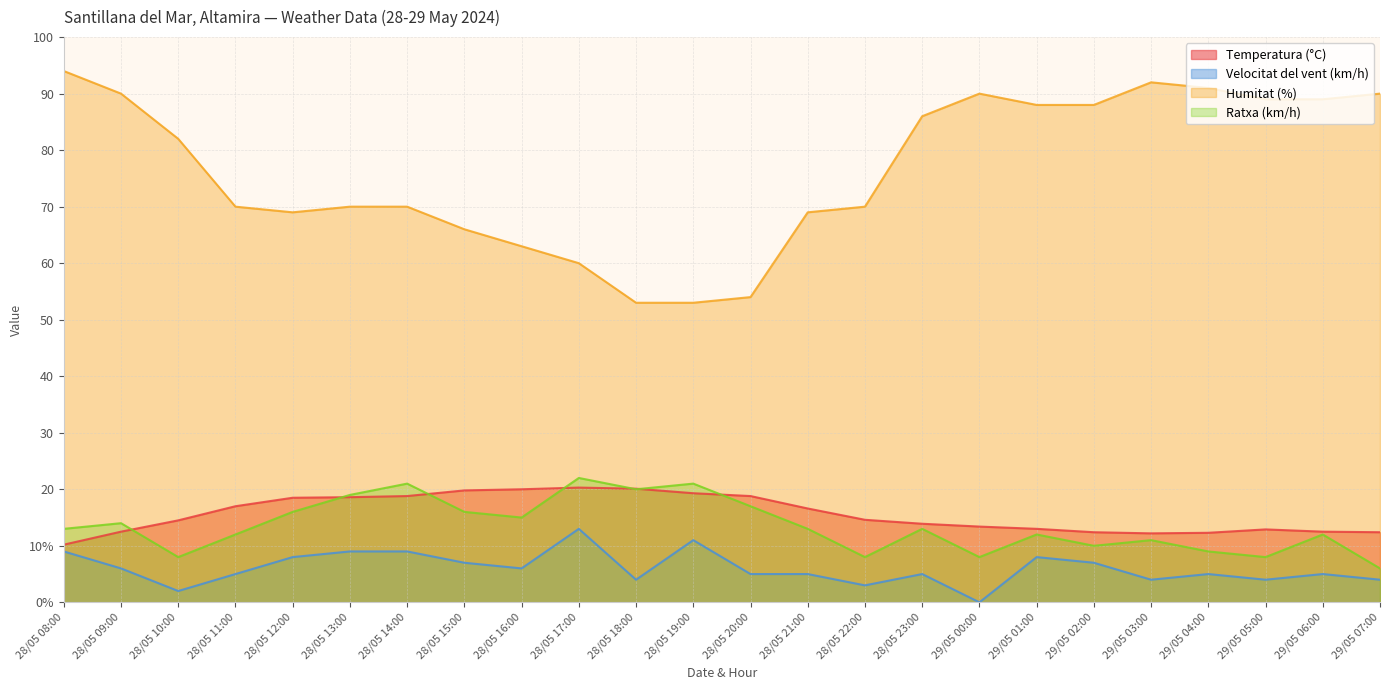

What are all the series names shown in the legend?

Temperatura (°C), Velocitat del vent (km/h), Humitat (%), Ratxa (km/h)